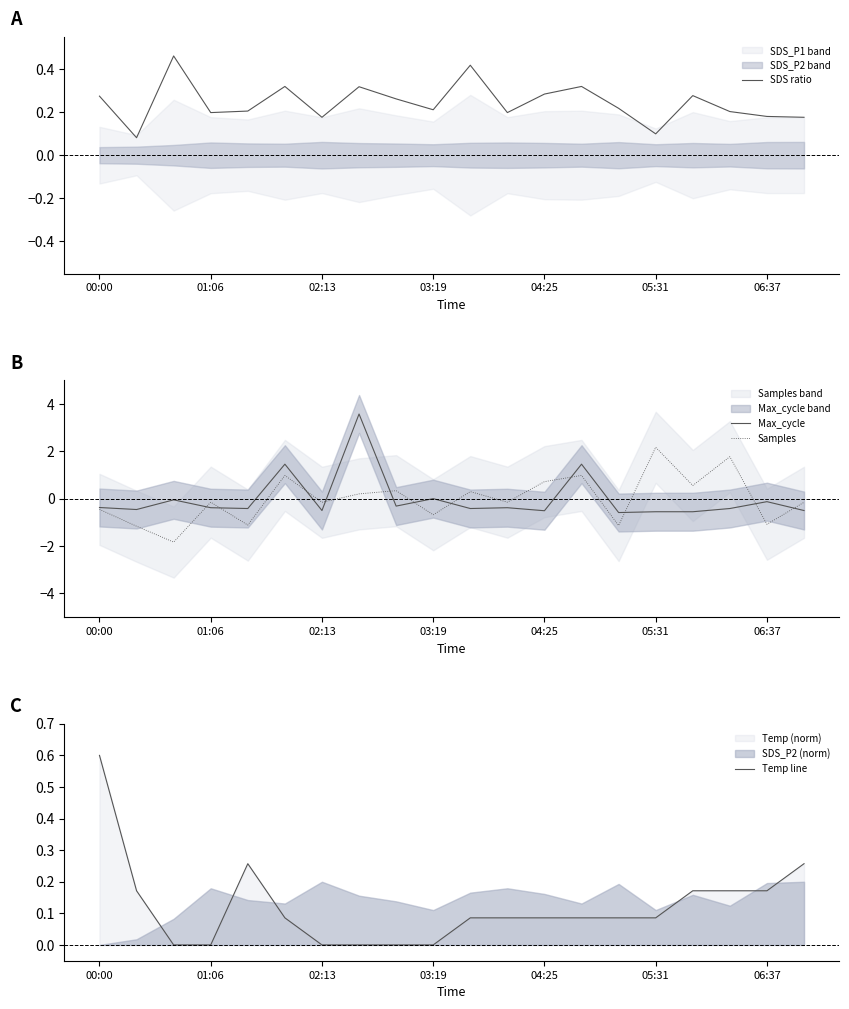

What is the smallest value displayed?

-1.8